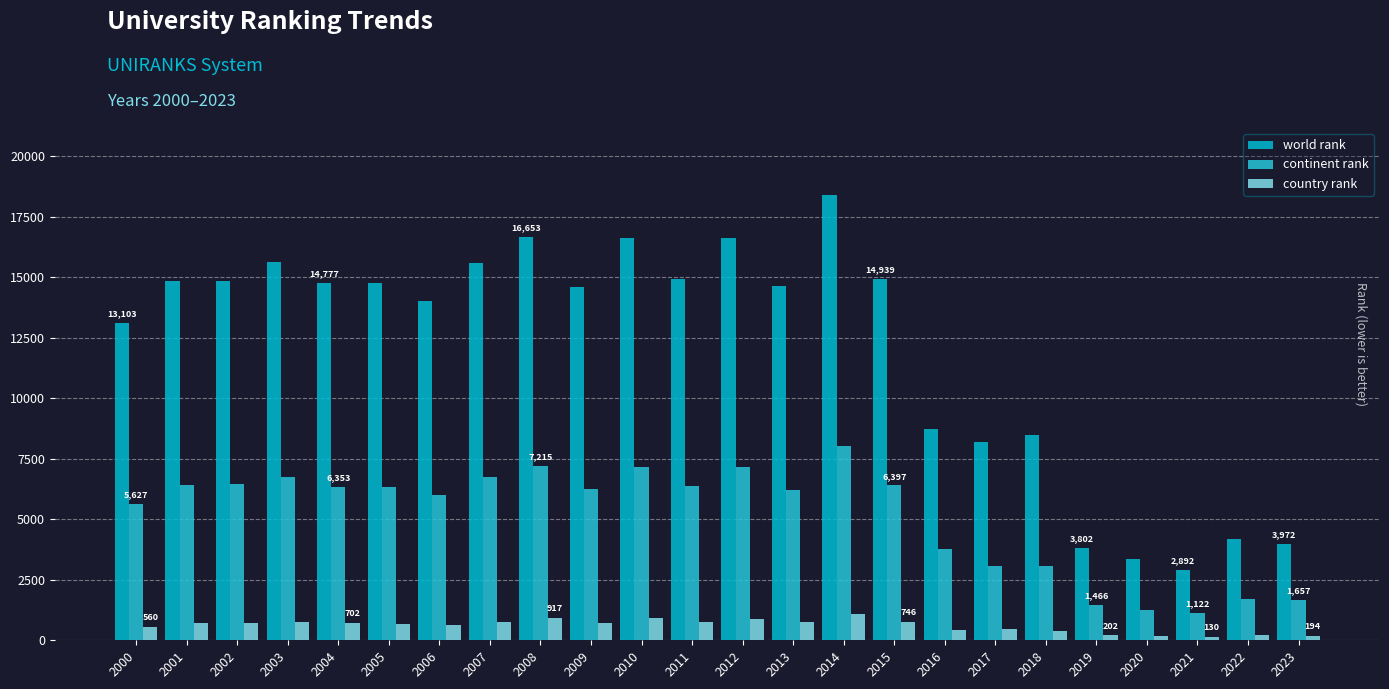

At how many categories does at least one series exceed 12917?

16